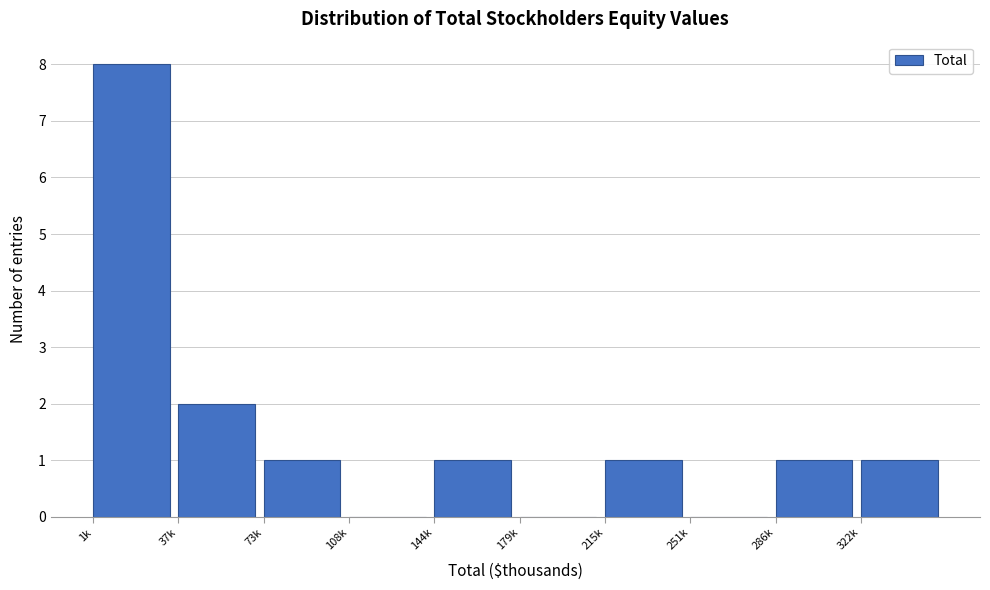

Reading right to left, extract all data points from this chart.

322k=1	286k=1	251k=0	215k=1	179k=0	144k=1	108k=0	73k=1	37k=2	1k=8